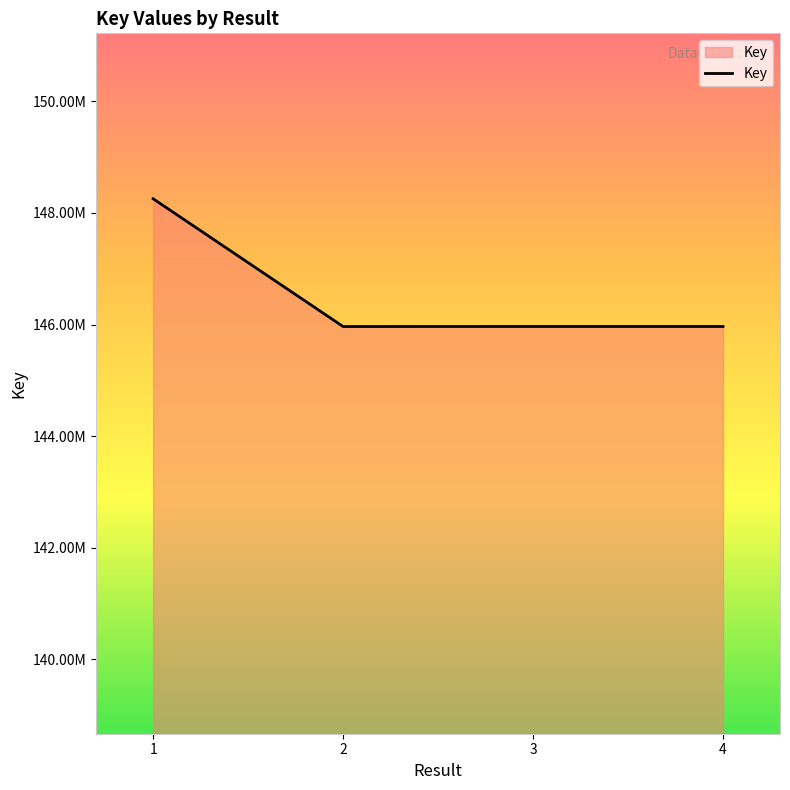

What is the ratio of the value at 3 to the value at 4?

1.0